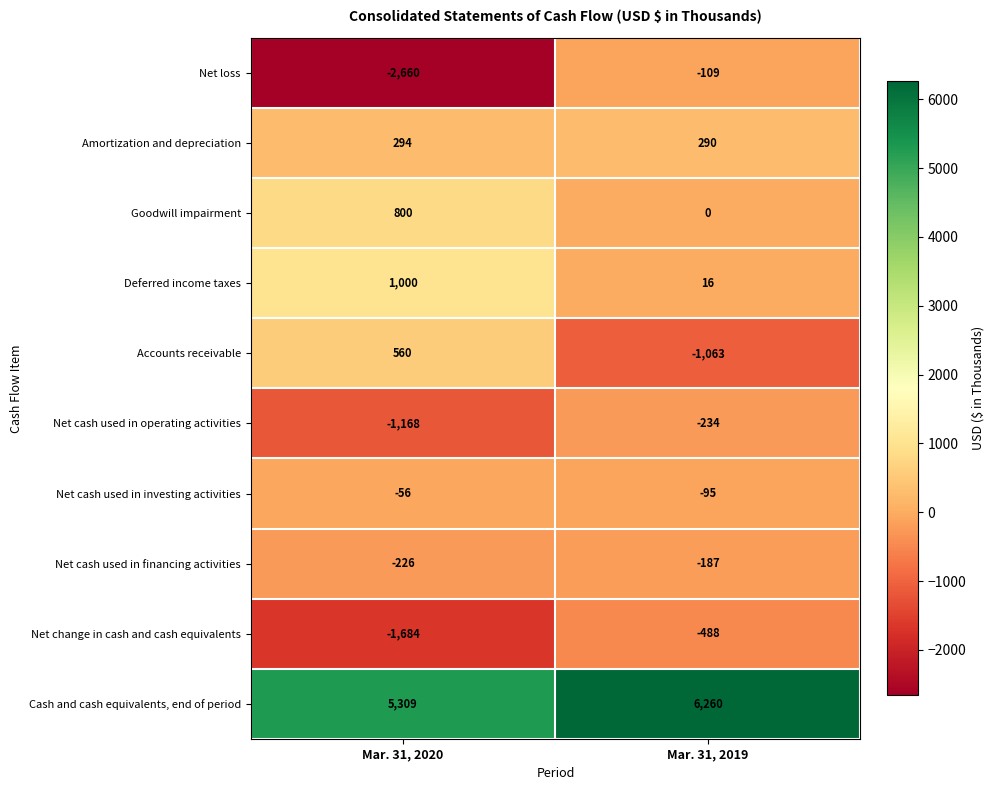

What is the sum of the Amortization and depreciation values at Mar. 31, 2019 and Mar. 31, 2020?

584